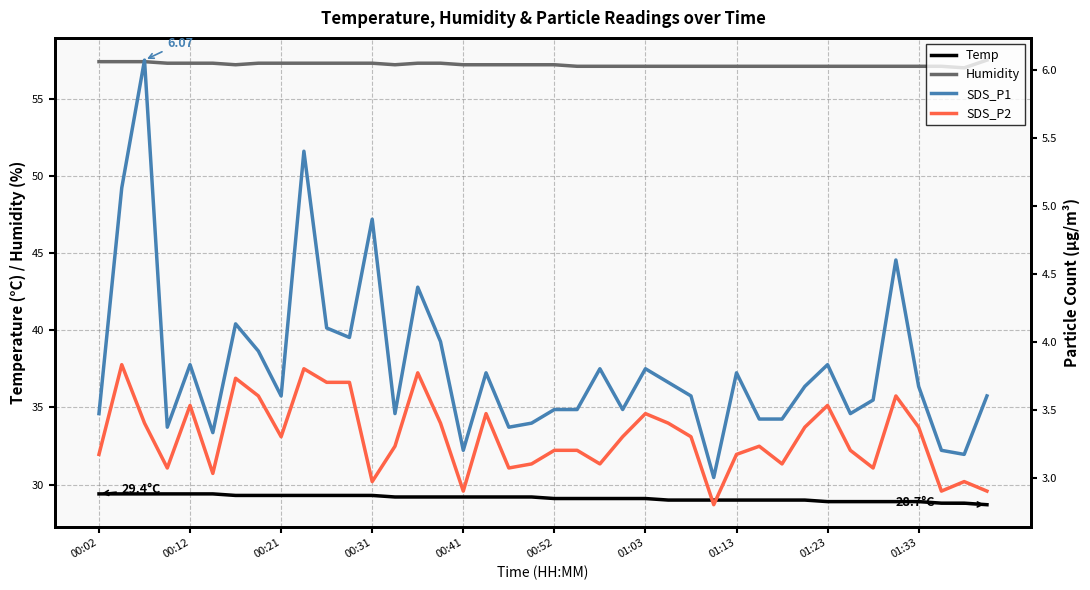

What is the maximum value for Humidity?

57.5